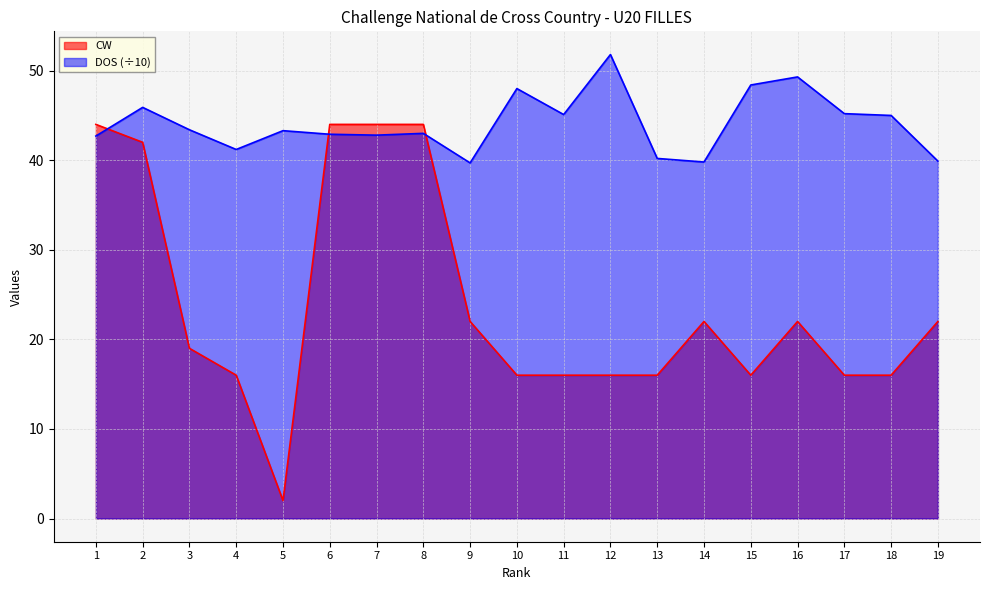

Reading right to left, transcribe all the data shown in this chart.

CW: 22.0	16.0	16.0	22.0	16.0	22.0	16.0	16.0	16.0	16.0	22.0	44.0	44.0	44.0	2.0	16.0	19.0	42.0	44.0
DOS: 39.9	45.0	45.2	49.3	48.4	39.8	40.2	51.8	45.1	48.0	39.7	43.0	42.8	42.9	43.3	41.2	43.4	45.9	42.7